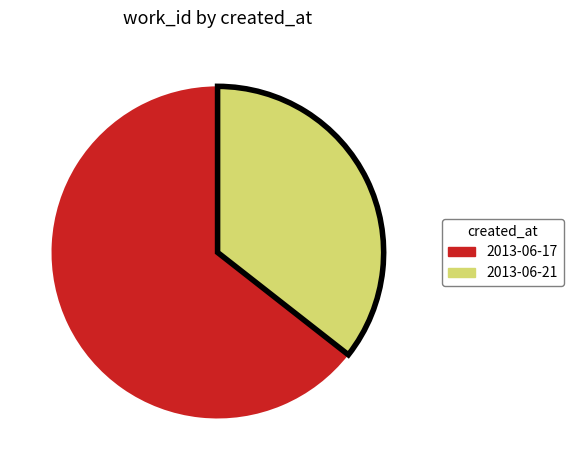

Count the number of slices in the pie.

2